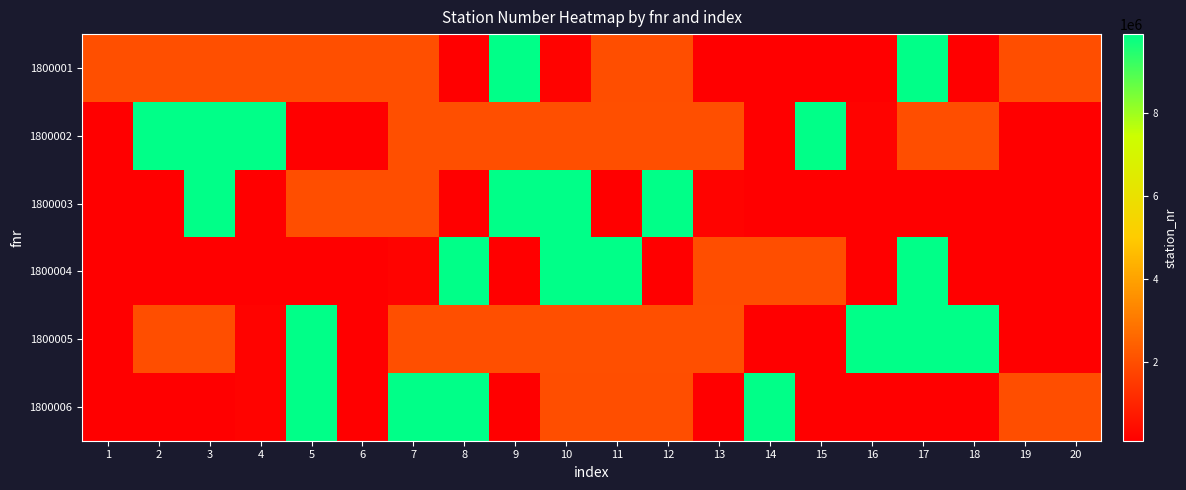

At which category is the sum across all series the highest?

17